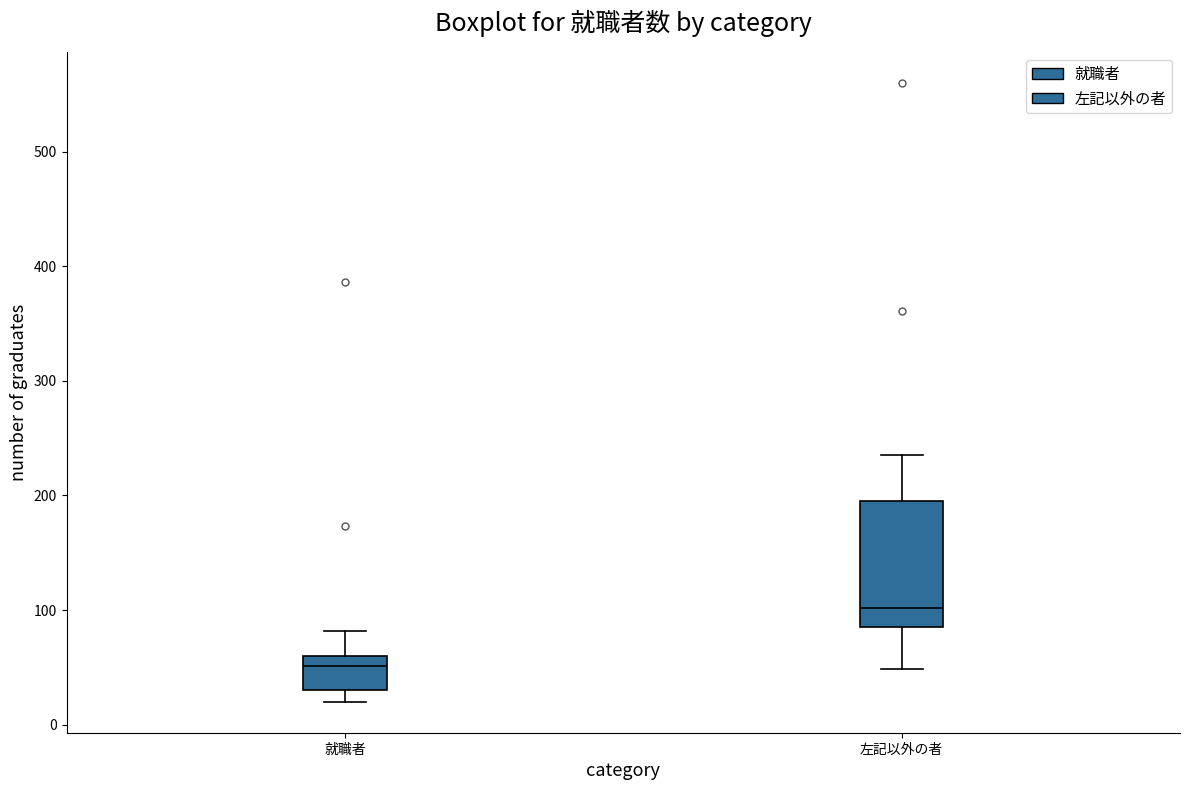

Reading left to right, read every box against the y-axis: the position of its median line, the range the box covers, and the ends of its whiskers. The values are not printed on the chart, so give them approximately, as read against the axis.

就職者: median 50, box 30 to 60, whiskers 20 to 80
左記以外の者: median 100, box 90 to 200, whiskers 50 to 240